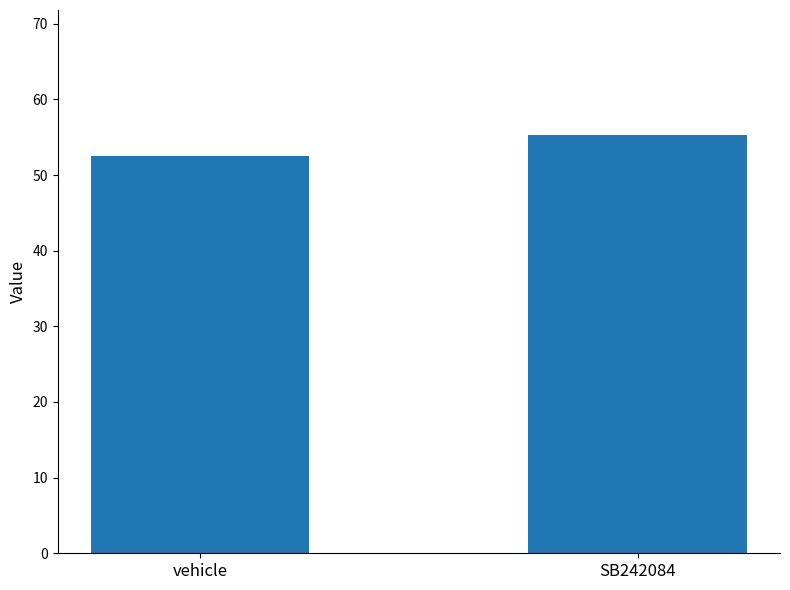

What is the label of the 2nd bar from the left?

SB242084